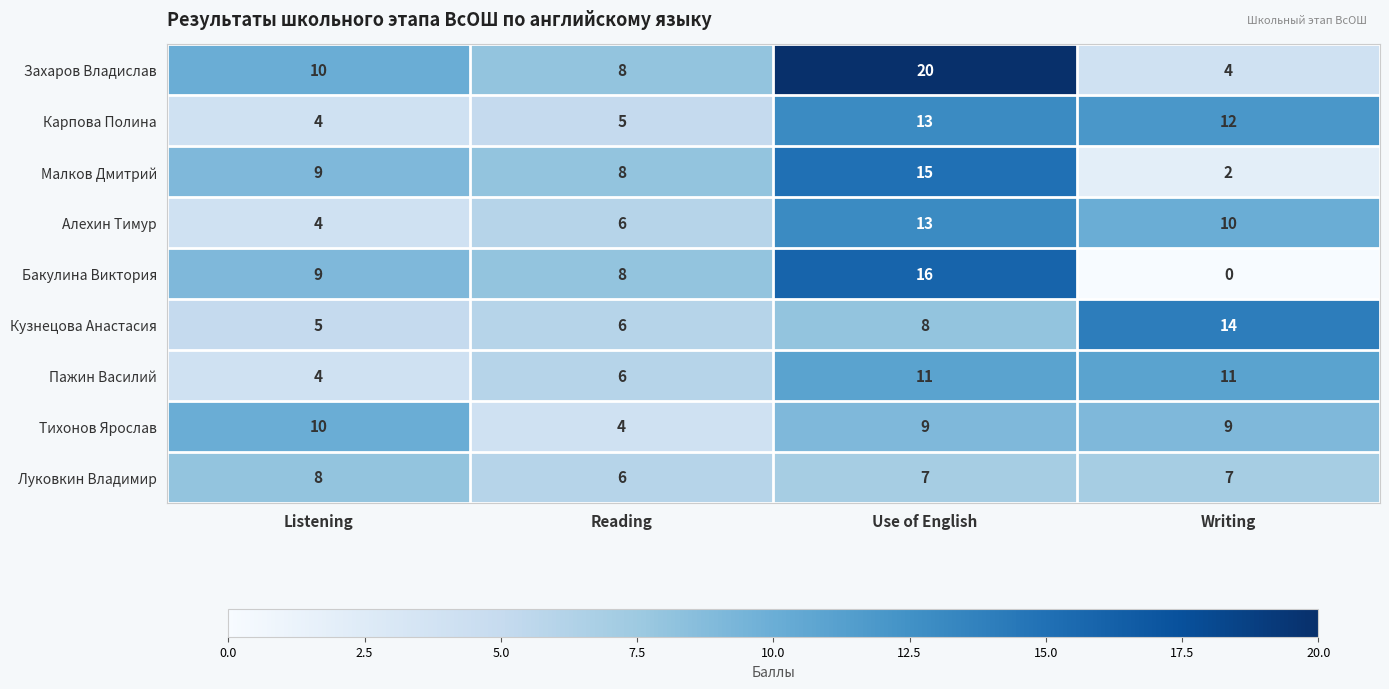

Where is Бакулина Виктория nearest to the value 8?

Reading